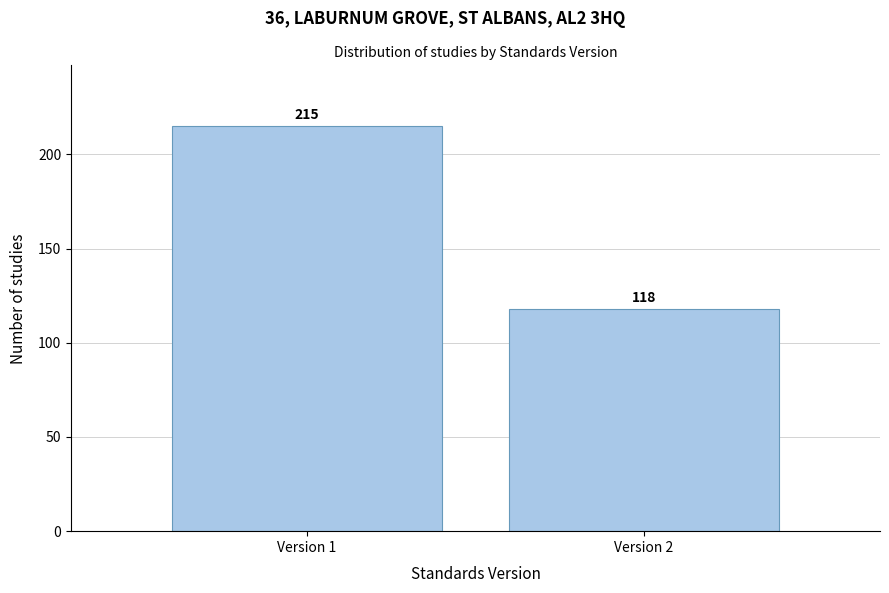

Reading left to right, extract all data points from this chart.

215	118